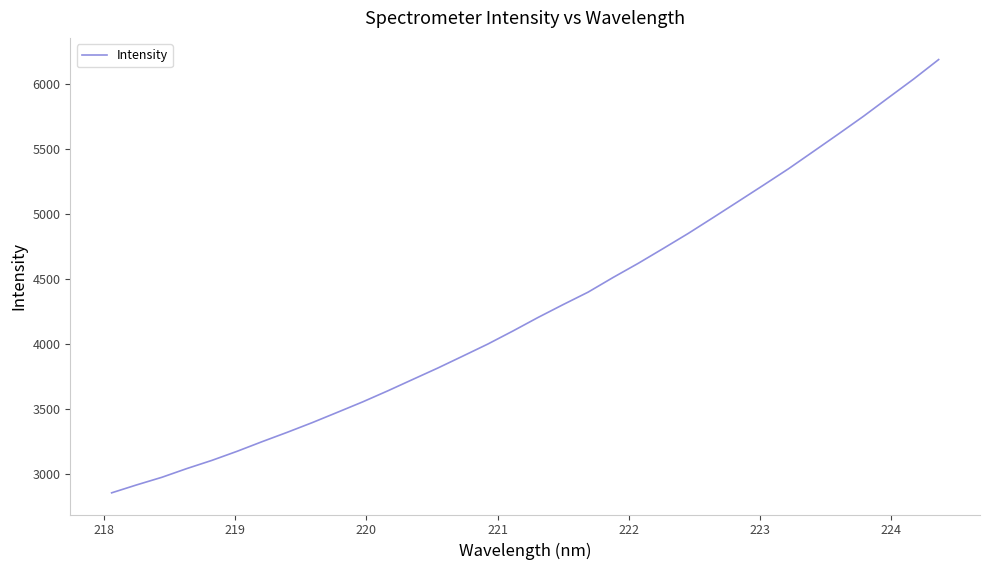

Does the chart display data point markers on the line(s)?

No